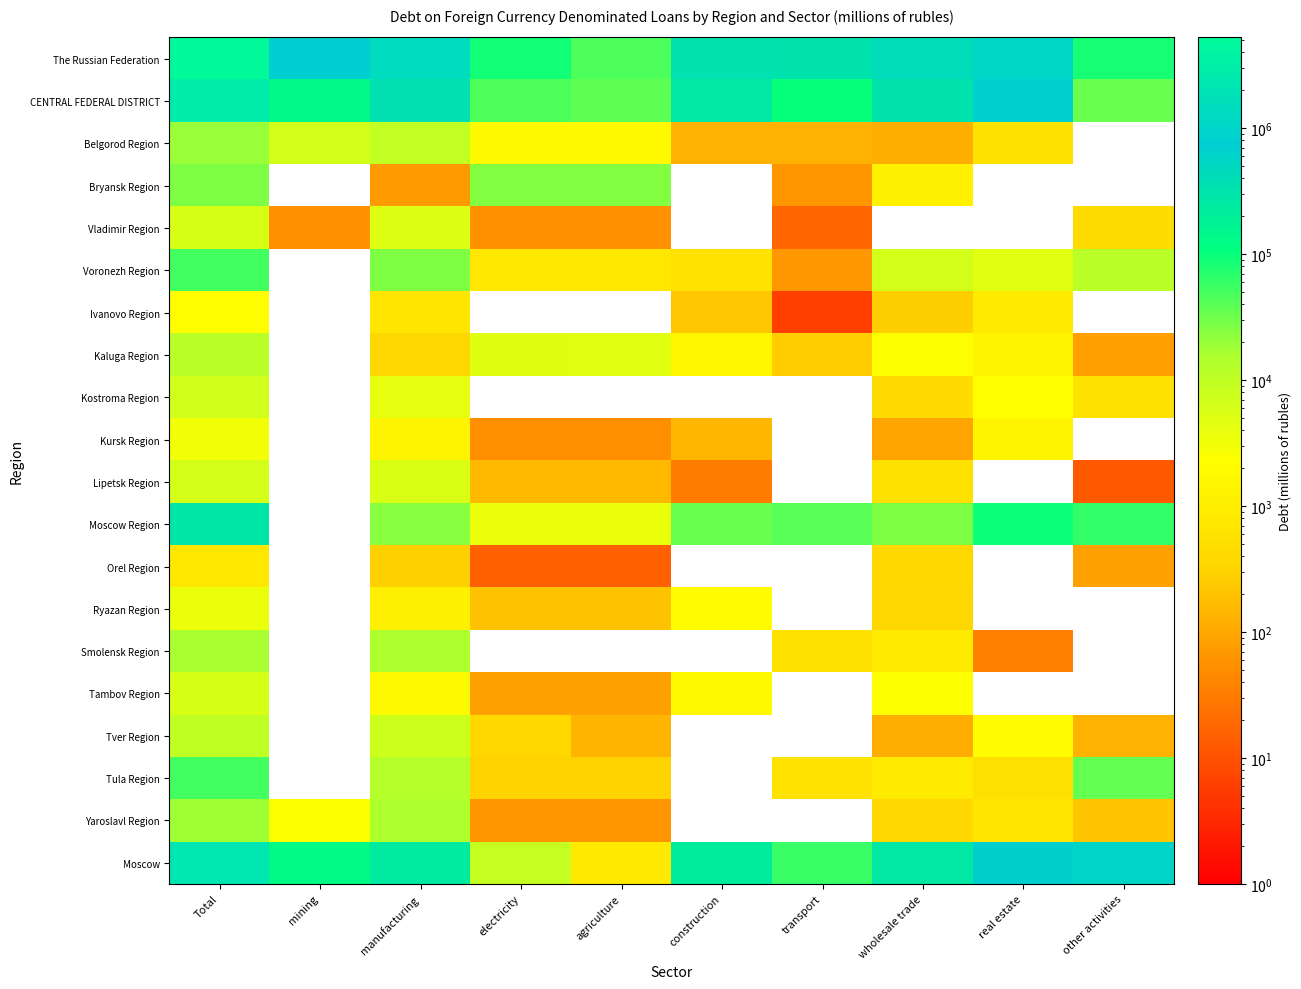

Rank the series at wholesale trade from highest to lowest value.

The Russian Federation, CENTRAL FEDERAL DISTRICT, Moscow, Moscow Region, Voronezh Region, Tambov Region, Kaluga Region, Bryansk Region, Tula Region, Smolensk Region, Lipetsk Region, Kostroma Region, Orel Region, Ryazan Region, Yaroslavl Region, Ivanovo Region, Belgorod Region, Tver Region, Kursk Region, Vladimir Region